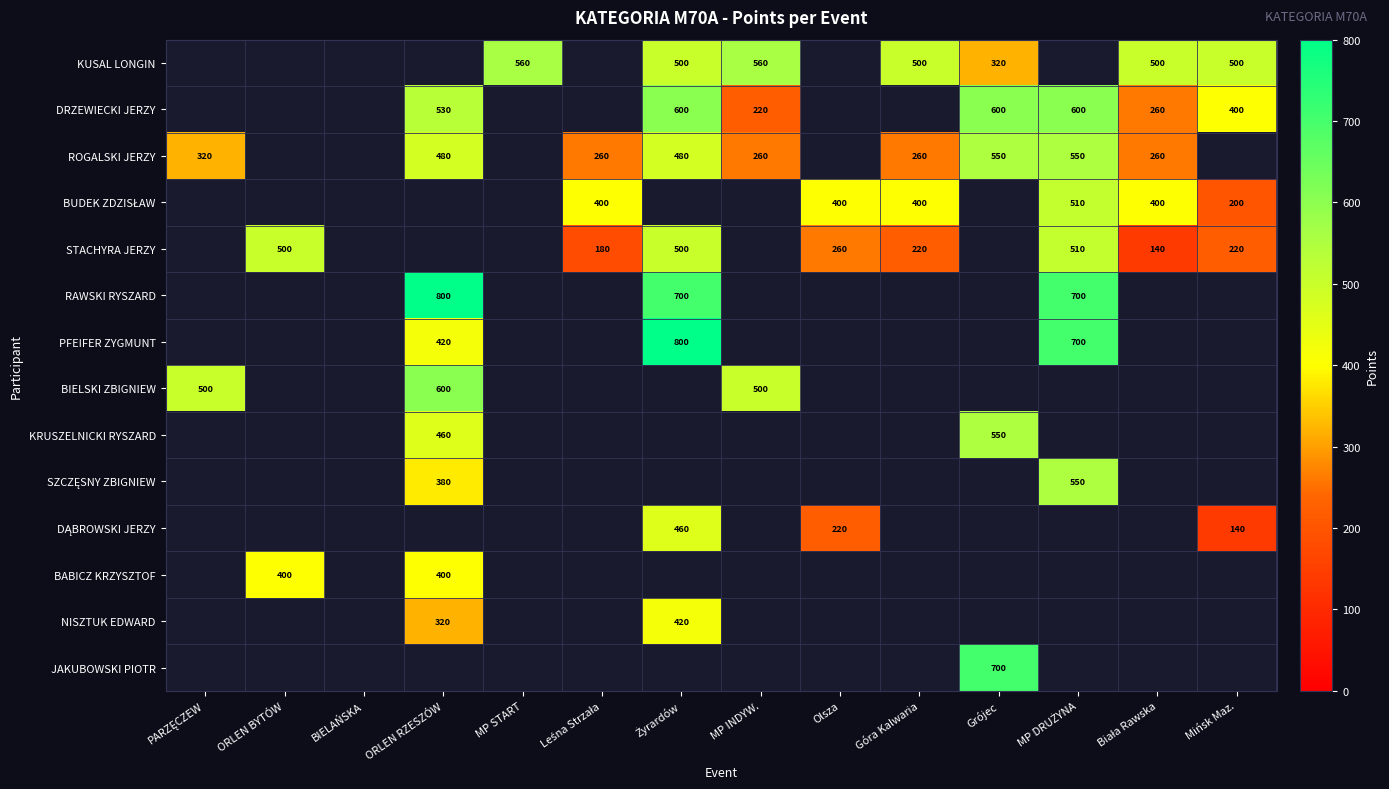

The RAWSKI RYSZARD series shows 1105.2 at ORLEN RZESZÓW. True or false?

False